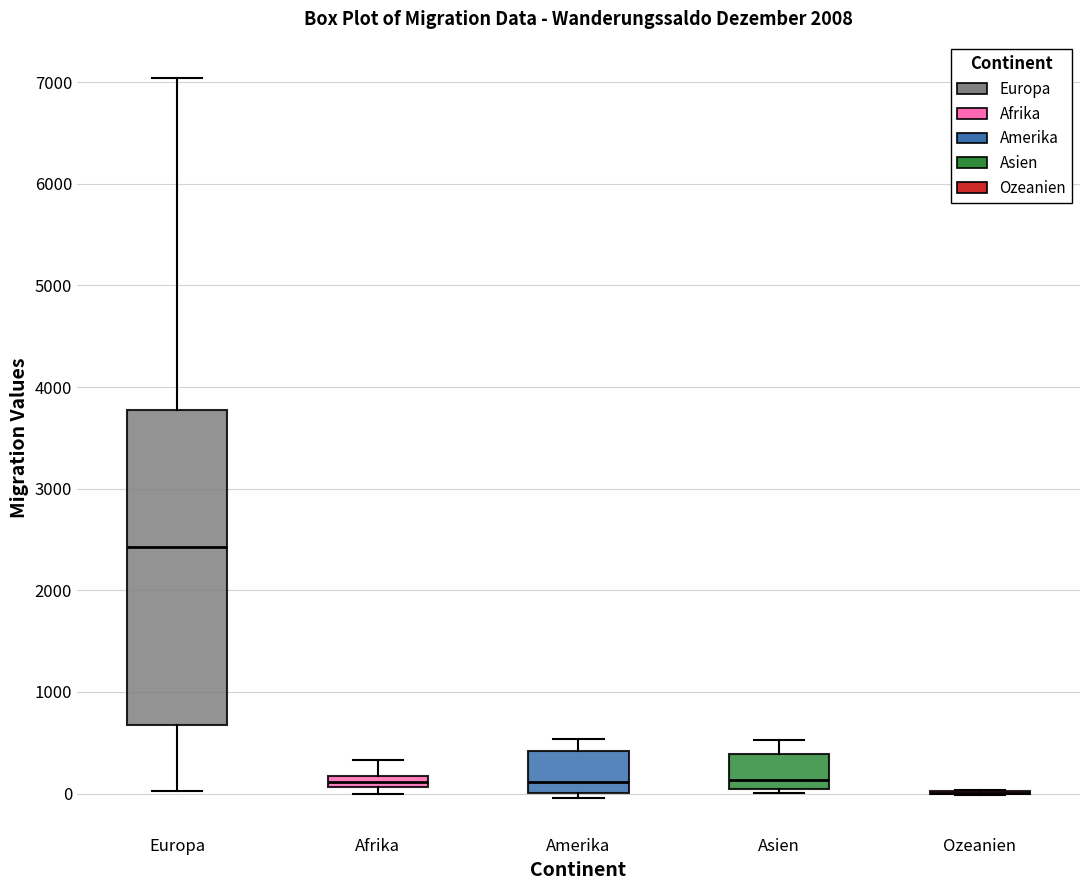

Where does the lower whisker of the box for Europa end on the y-axis? The values are not printed on the chart, so give them approximately, as read against the axis.

0